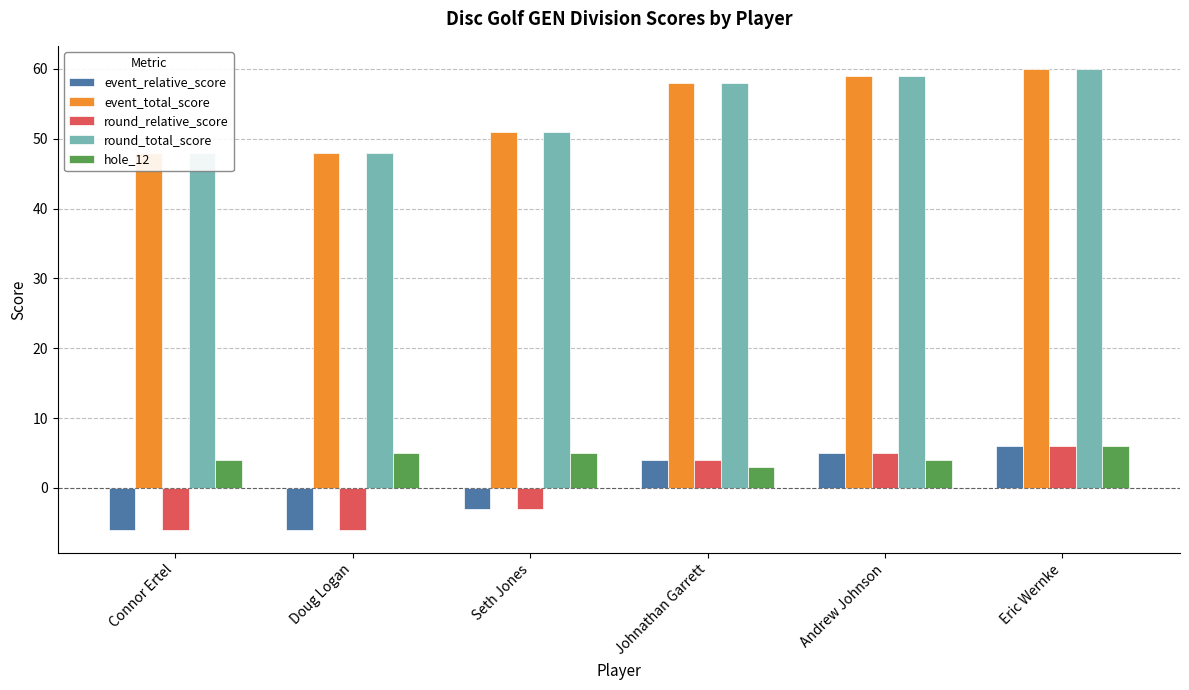

At which category is the sum across all series the highest?

Eric Wernke